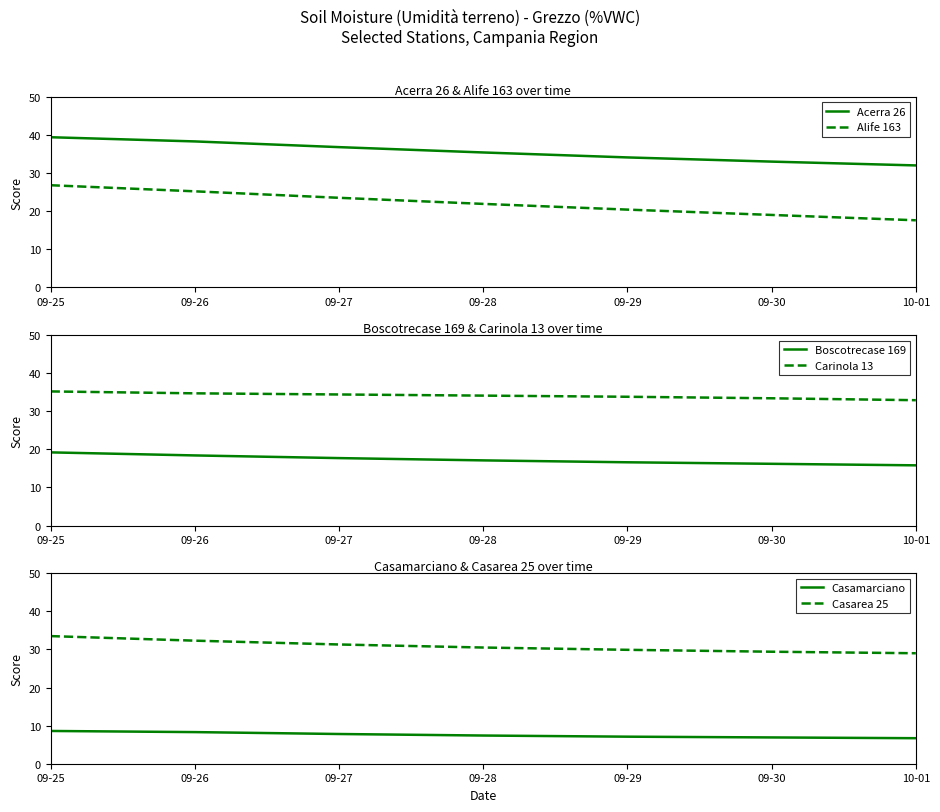

Which has a higher value, 09-30 or 09-25?

09-25